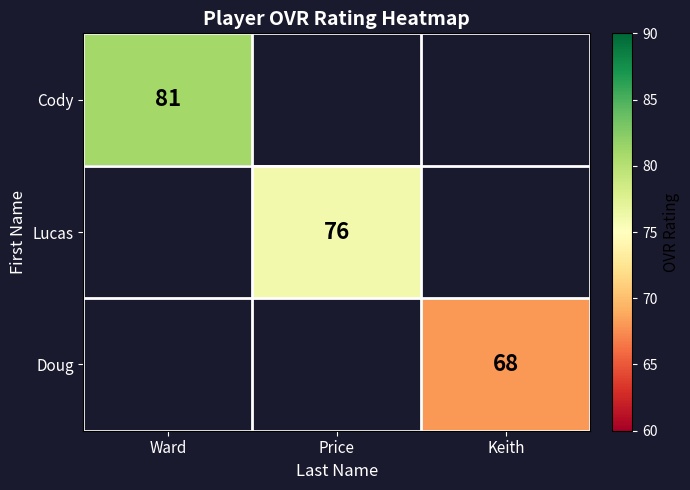

At which category does the chart reach its minimum across all series?

Keith